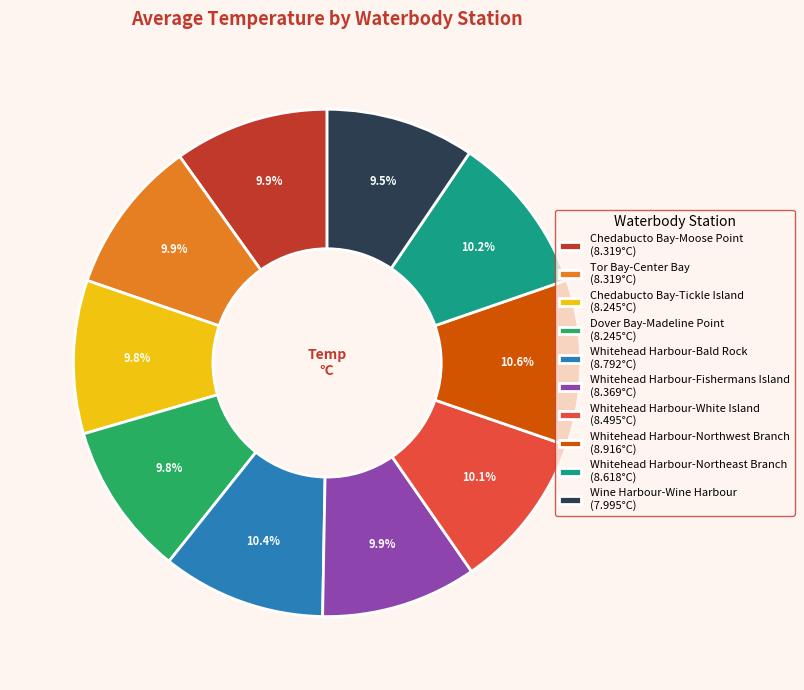

To the nearest percent, what portion does Whitehead Harbour-White Island represent?

10%